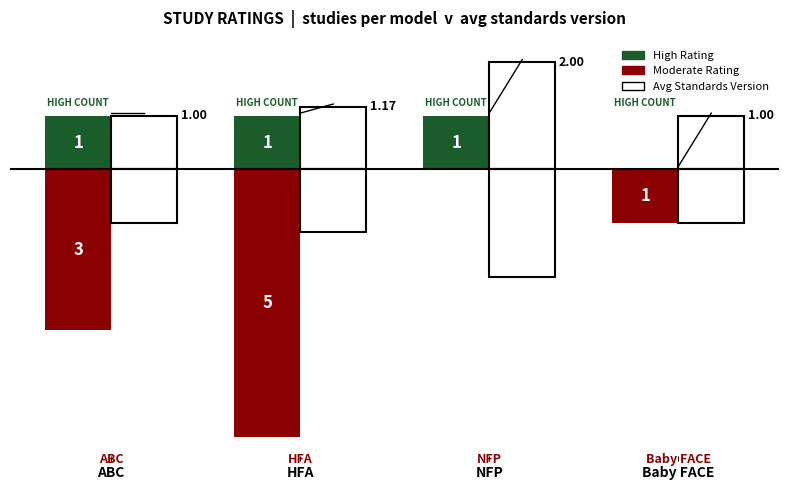

What is the difference between the Moderate values at NFP and Baby FACE?

1.0